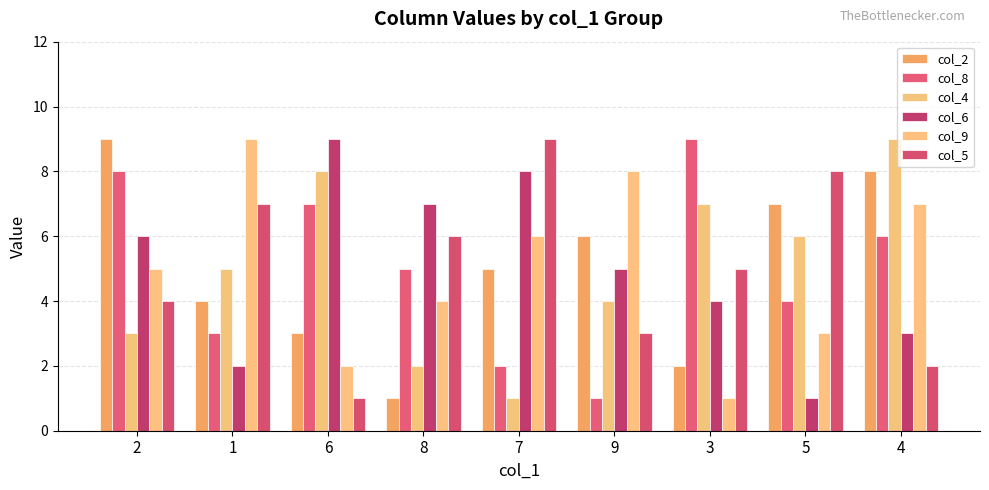

What are all the series names shown in the legend?

col_2, col_8, col_4, col_6, col_9, col_5